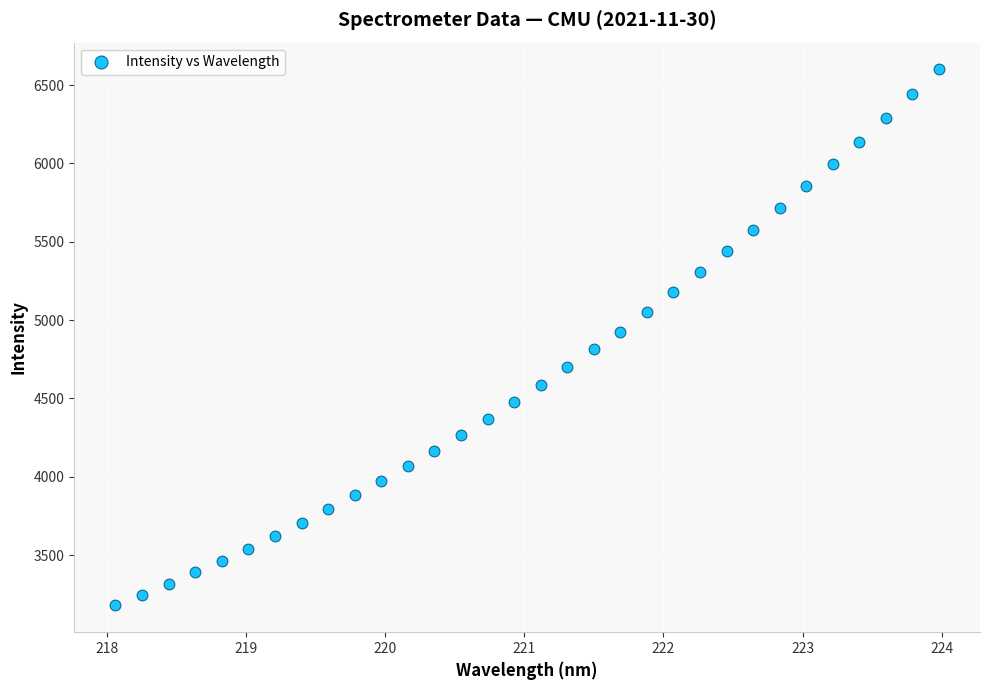

What is the range of Y values (max minus min)?

3420.5